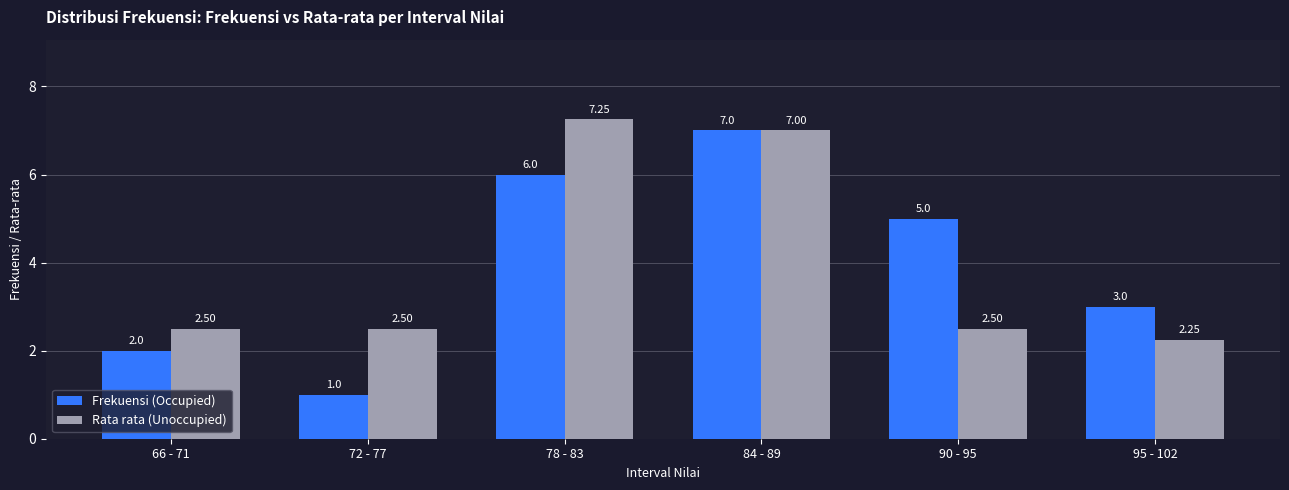

True or false: Frekuensi (Occupied) has a value of 1.0 at 72 - 77.

True